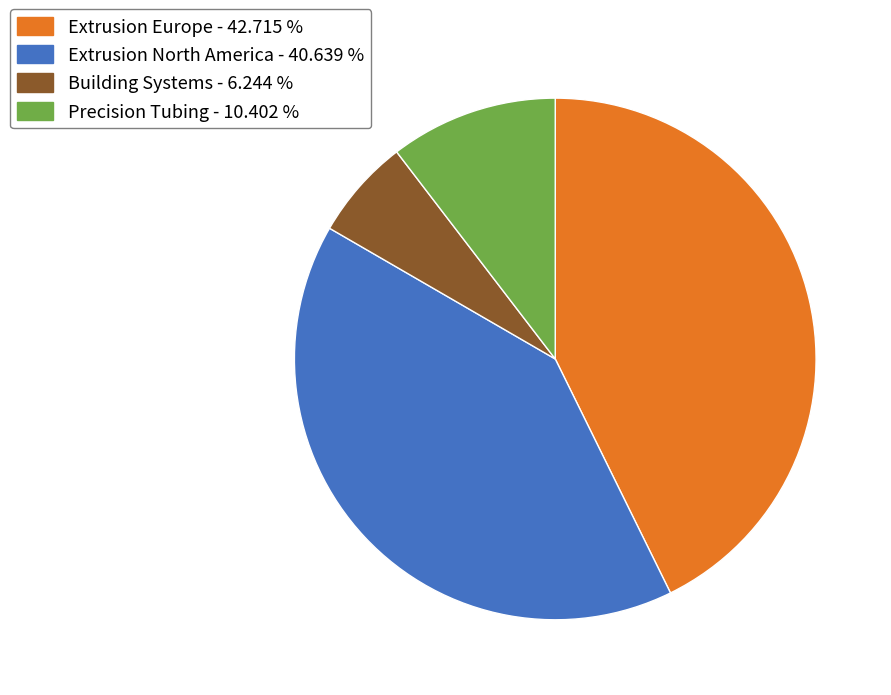

Approximately how many times larger is the value at Extrusion Europe - 42.715 % compared to Extrusion North America - 40.639 %?

1.1